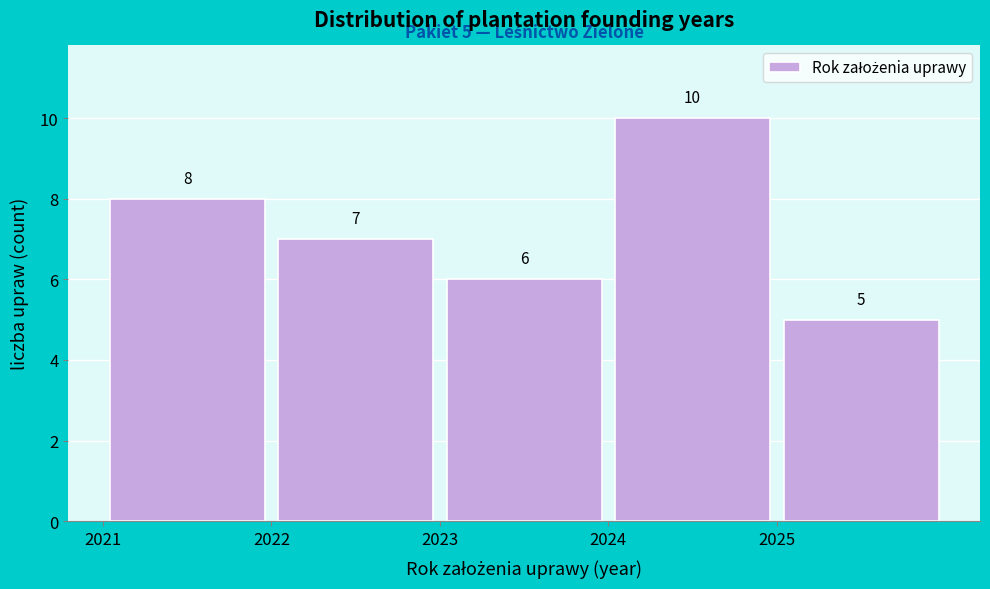

Which range on the x-axis has the tallest bar?

2024 to 2025